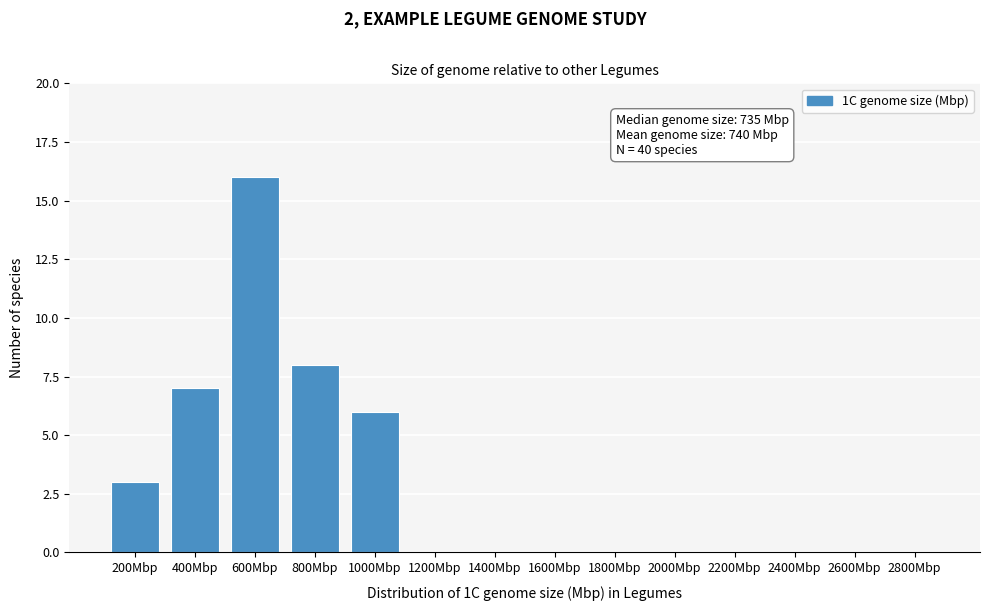

Reading right to left, list all the values displayed in this chart.

2800Mbp=0	2600Mbp=0	2400Mbp=0	2200Mbp=0	2000Mbp=0	1800Mbp=0	1600Mbp=0	1400Mbp=0	1200Mbp=0	1000Mbp=6	800Mbp=8	600Mbp=16	400Mbp=7	200Mbp=3